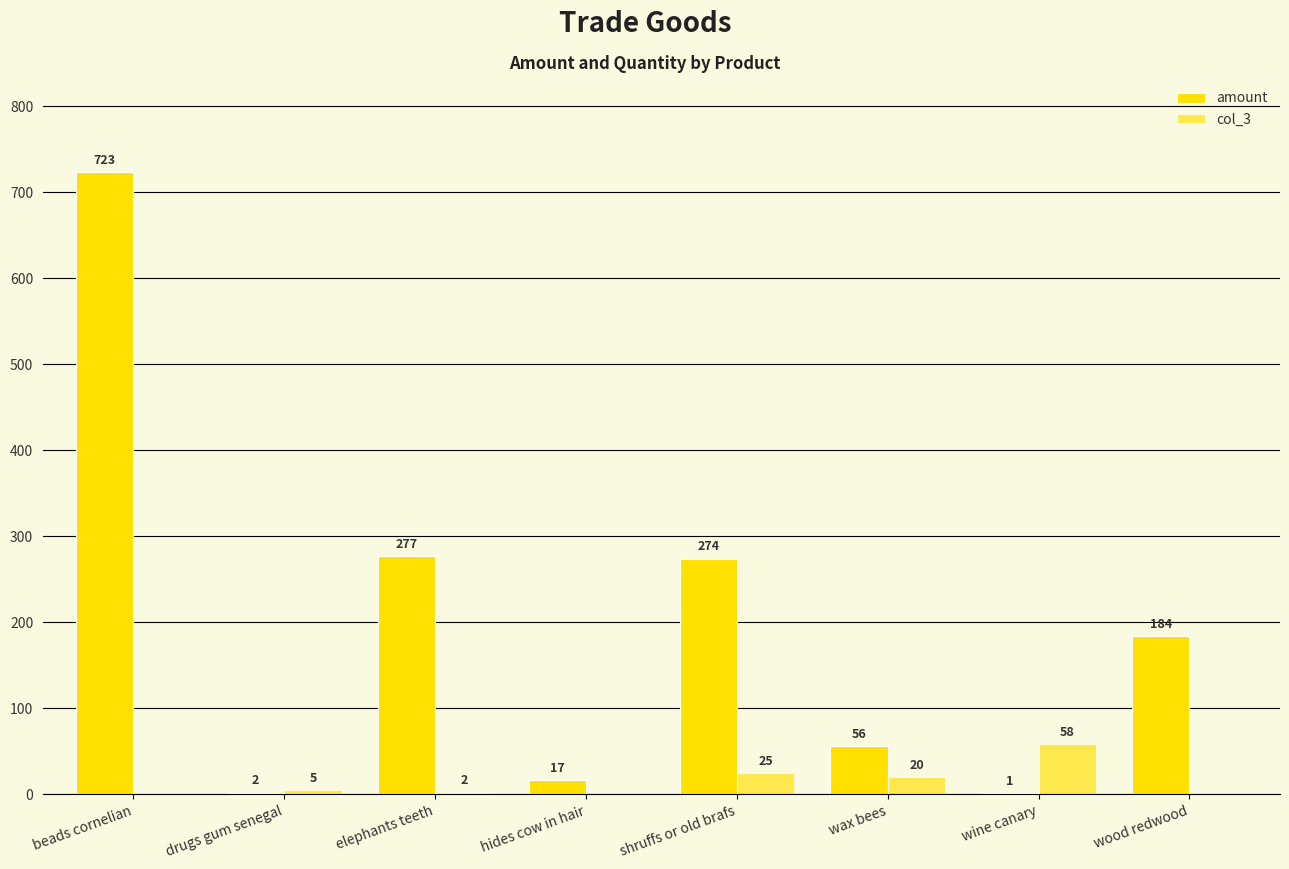

The value of amount at drugs gum senegal is 2. True or false?

True